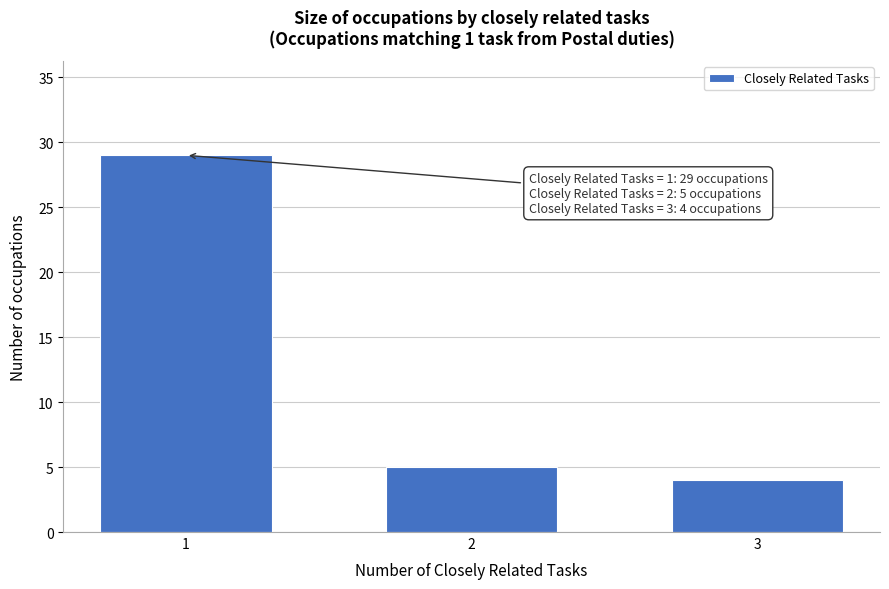

Reading left to right, extract all data points from this chart.

1=29	2=5	3=4